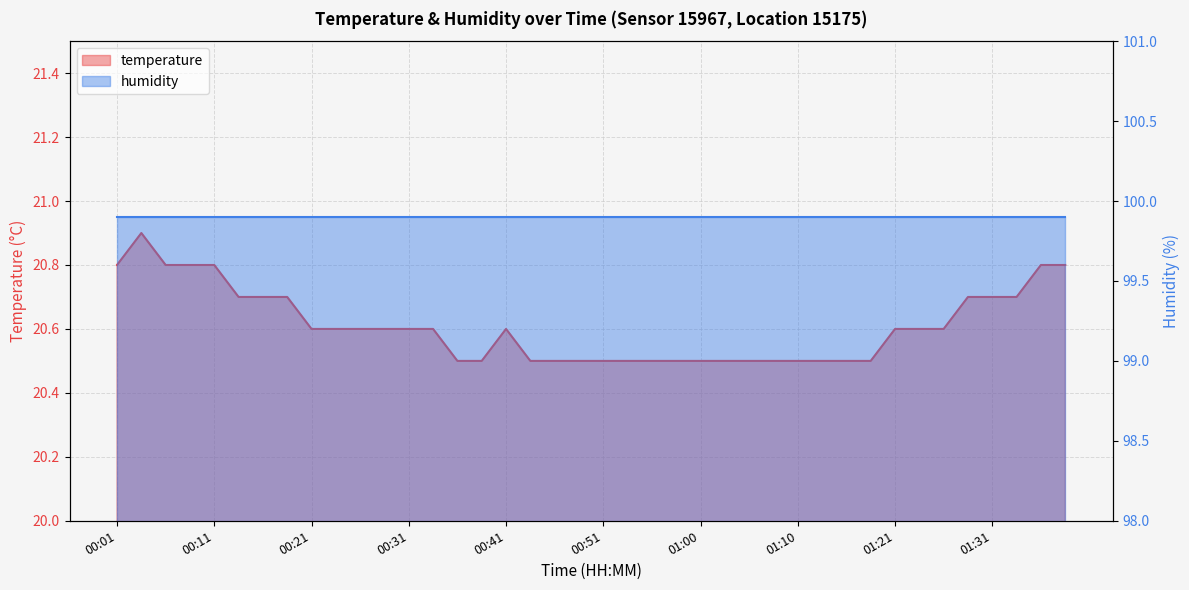

What is the difference between the maximum and minimum values?

0.4